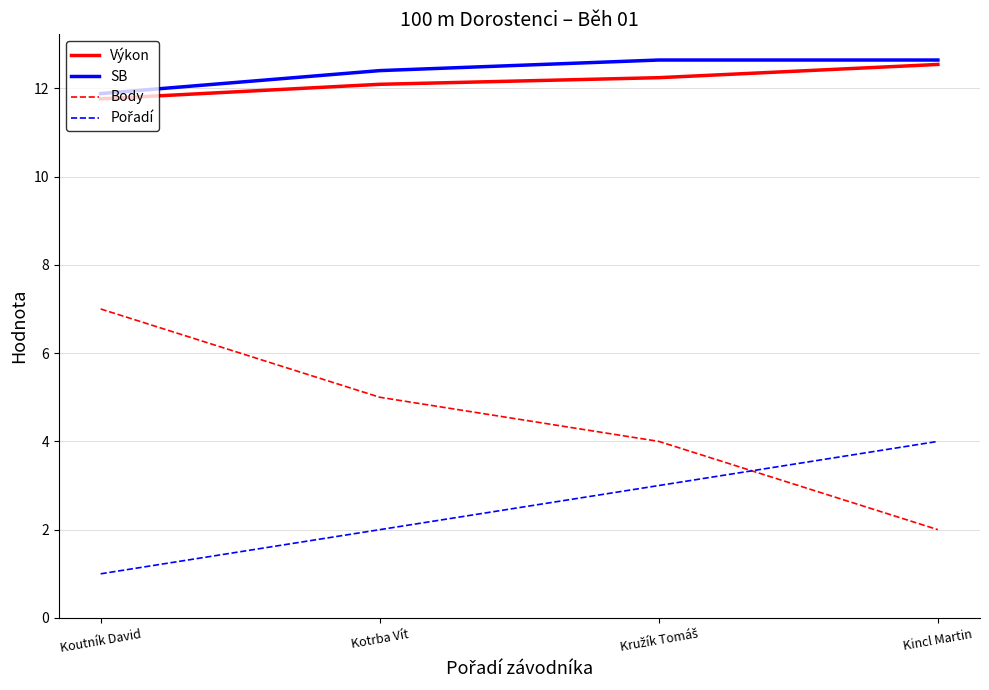

Which series has the widest spread of values?

Body